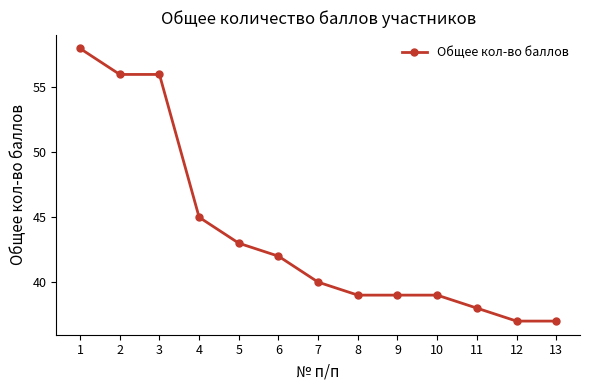

What is the approximate value at 8?

39